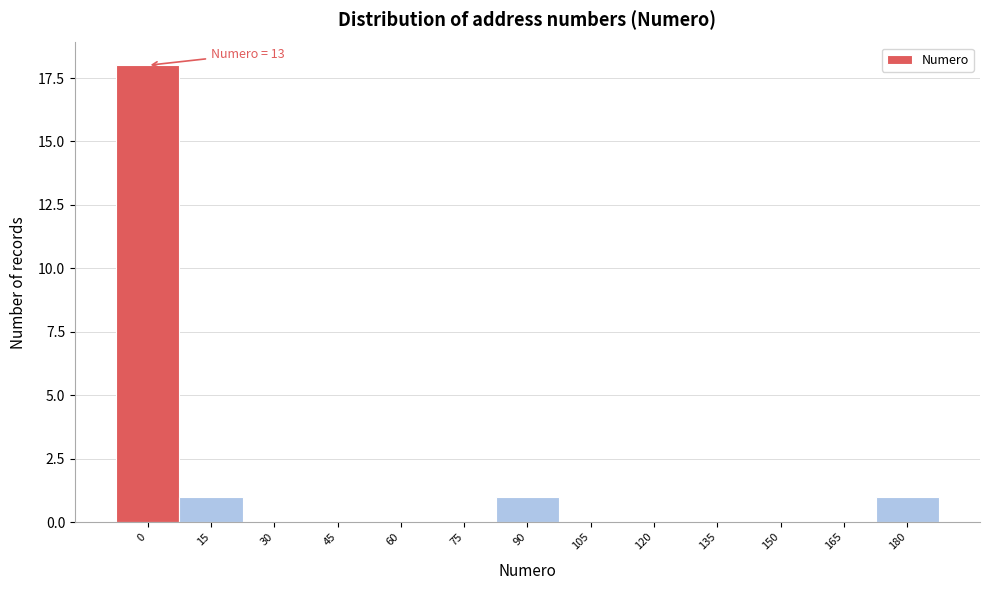

Reading left to right, what are all the values shown in this chart?

0=18	15=1	30=0	45=0	60=0	75=0	90=1	105=0	120=0	135=0	150=0	165=0	180=1